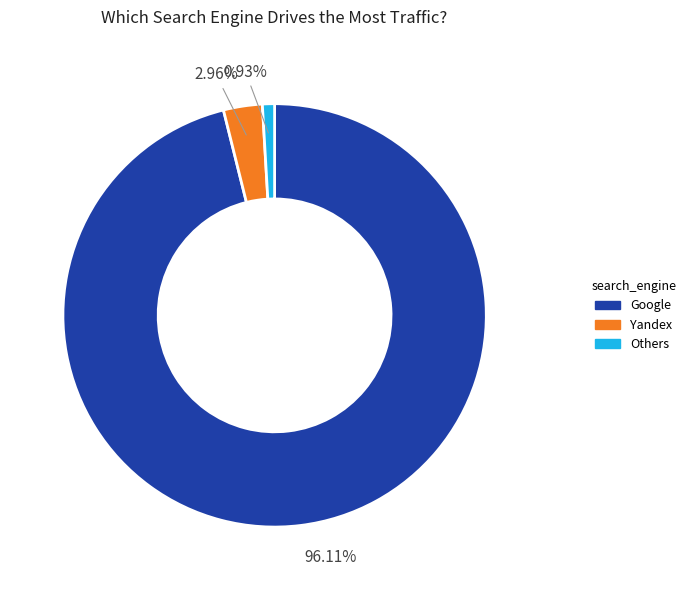

Is there a majority slice in this chart?

Yes